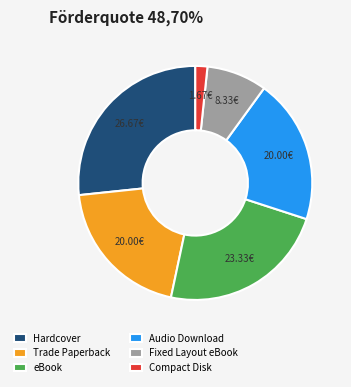

True or false: Fixed Layout eBook accounts for 8% of the total.

True